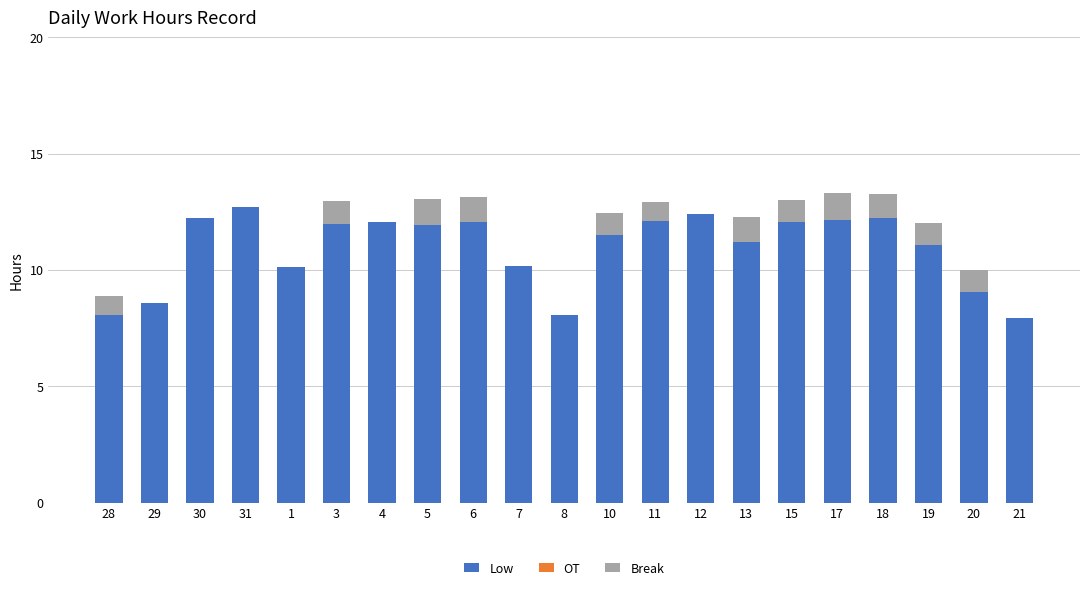

What is the sum of all Low values?

229.8